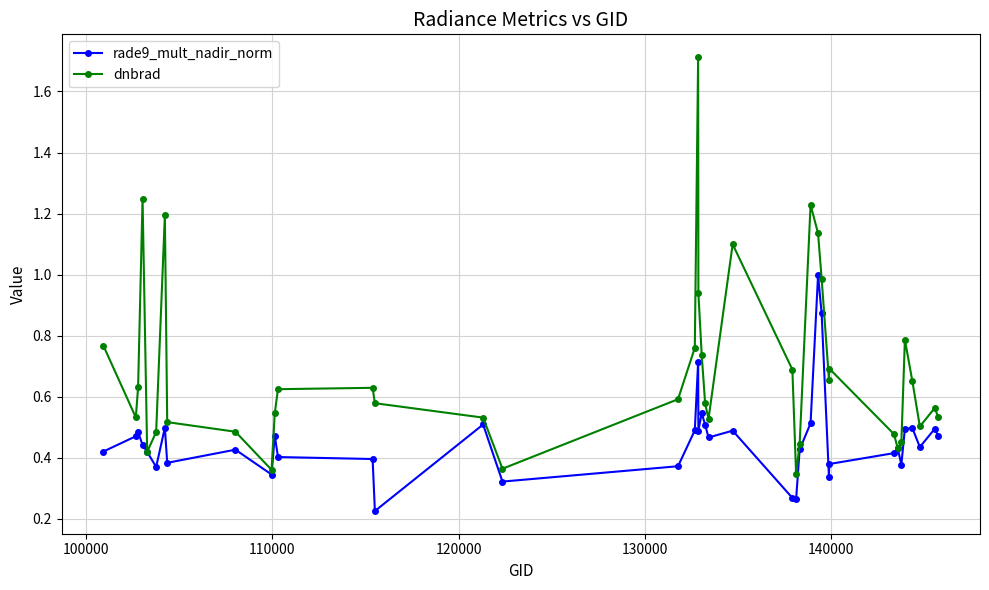

At how many categories does at least one series exceed 0?

40